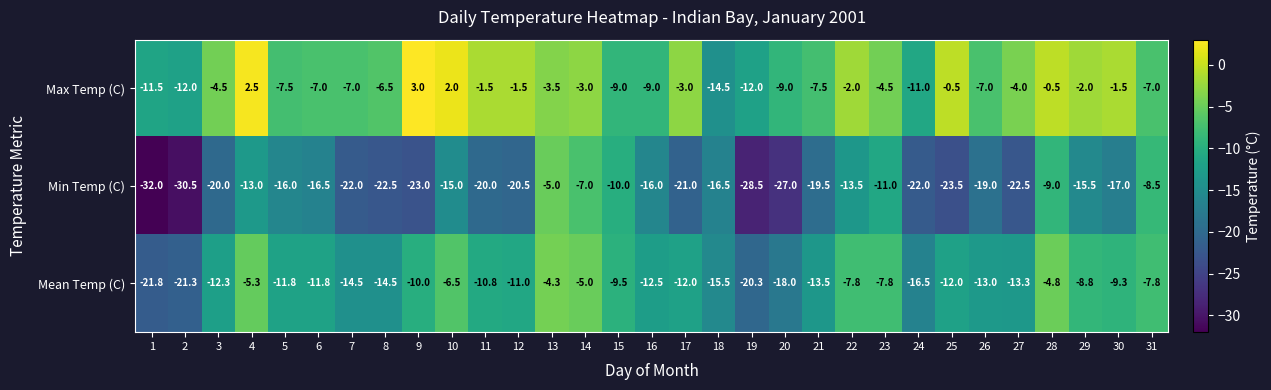

At which label does Min Temp (C) reach its peak?

13